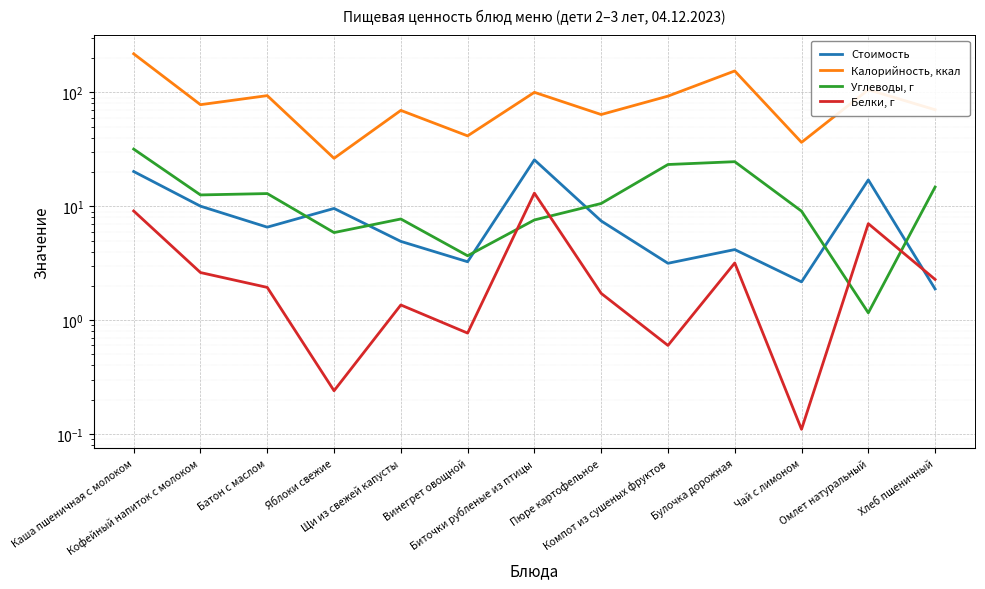

After their last crossing, which series has the higher values: Белки, г or Углеводы, г?

Углеводы, г